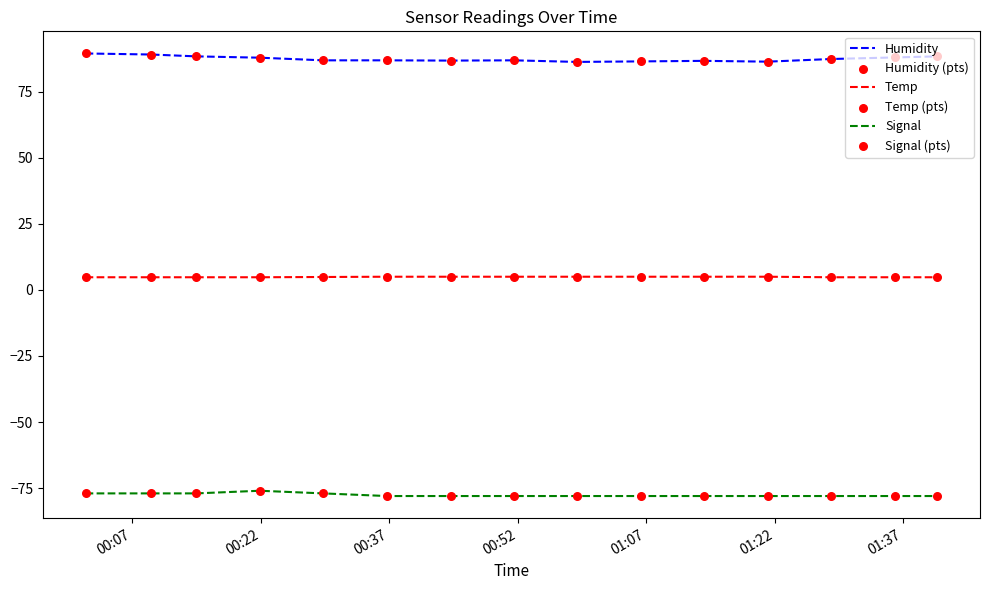

Which series has the largest total across all categories?

Humidity